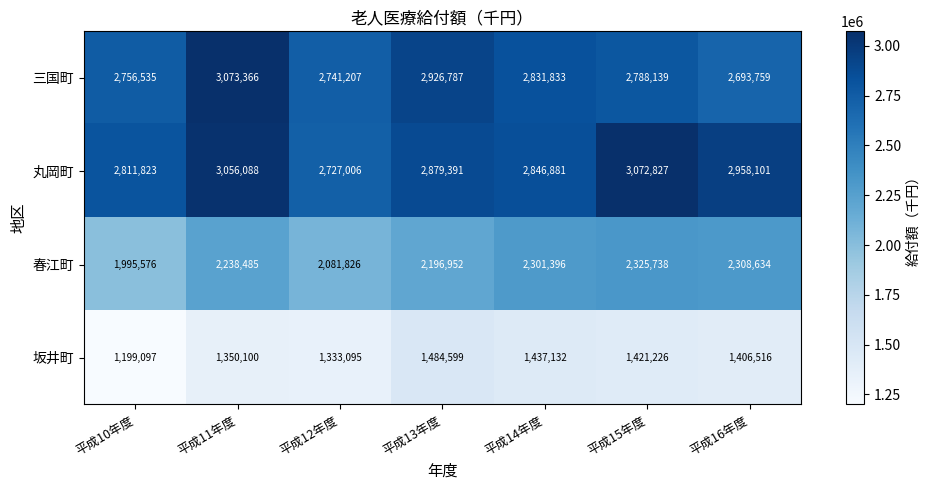

At 平成12年度, list the series in order from largest to smallest.

三国町, 丸岡町, 春江町, 坂井町